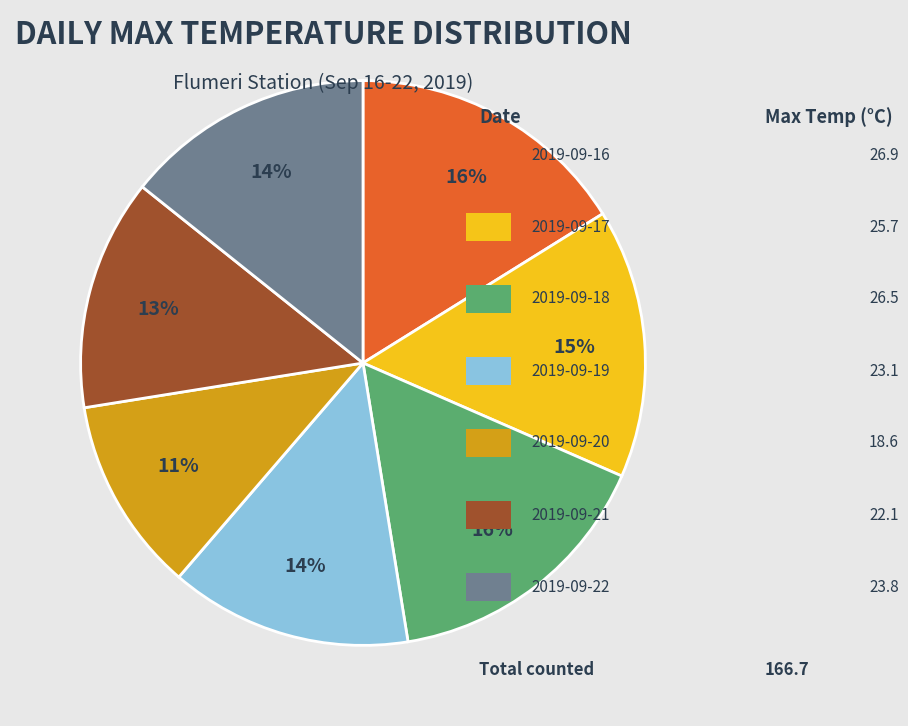

How many slices are in this pie chart?

7